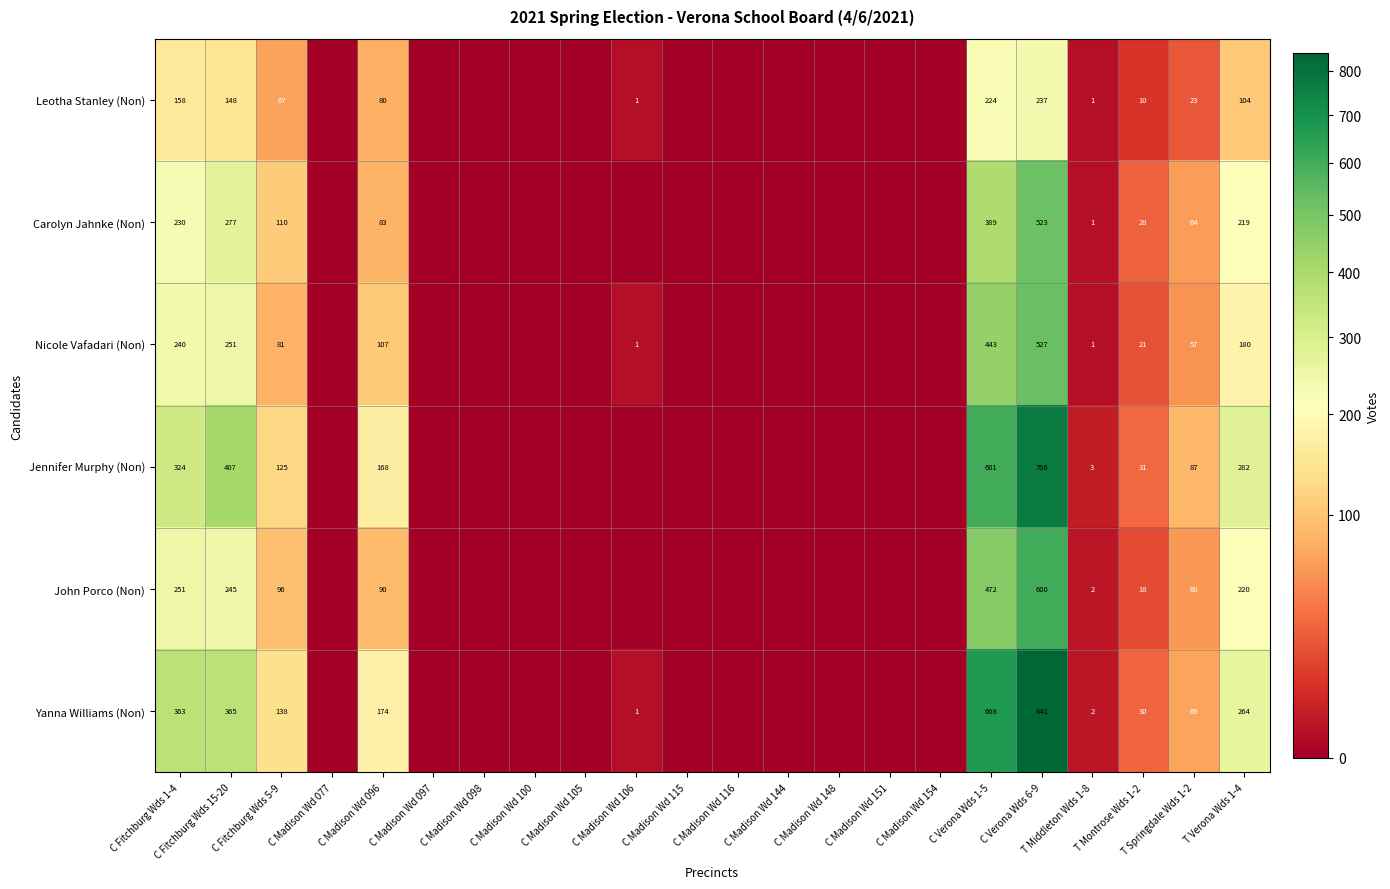

What is the maximum value shown in the chart?

841